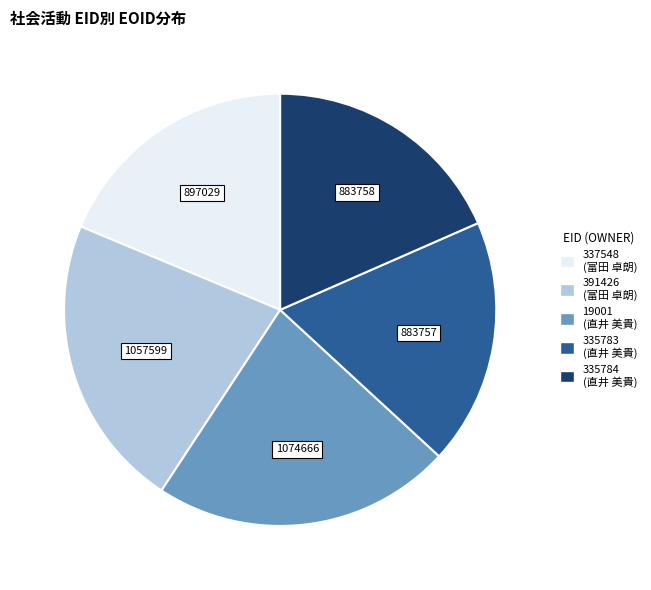

Does 337548 account for over 50% of the chart?

No